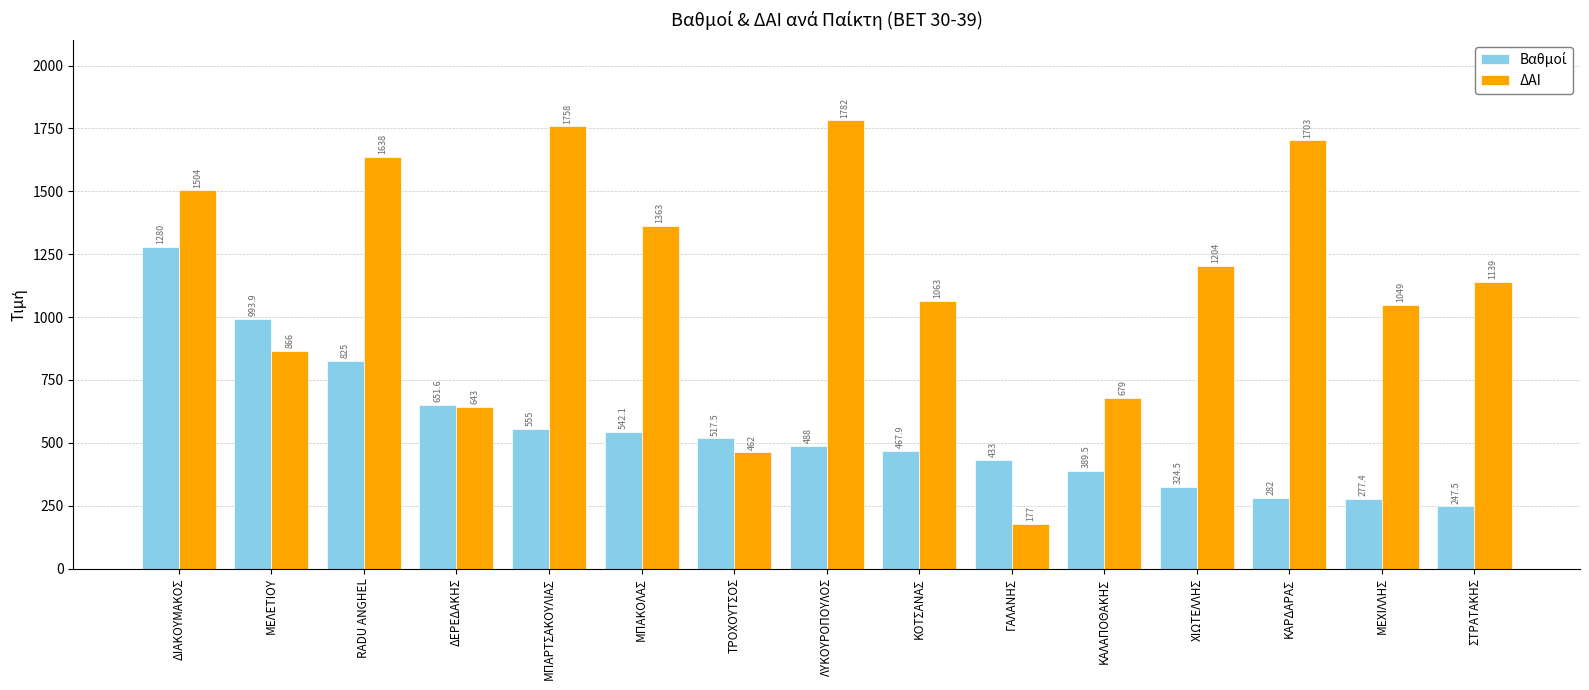

List the labels in order of ΔΑΙ value, smallest first.

ΓΑΛΑΝΗΣ, ΤΡΟΧΟΥΤΣΟΣ, ΔΕΡΕΔΑΚΗΣ, ΚΑΛΑΠΟΘΑΚΗΣ, ΜΕΛΕΤΙΟΥ, ΜΕΧΙΛΛΗΣ, ΚΟΤΣΑΝΑΣ, ΣΤΡΑΤΑΚΗΣ, ΧΙΩΤΕΛΛΗΣ, ΜΠΑΚΟΛΑΣ, ΔΙΑΚΟΥΜΑΚΟΣ, RADU ANGHEL, ΚΑΡΔΑΡΑΣ, ΜΠΑΡΤΣΑΚΟΥΛΙΑΣ, ΛΥΚΟΥΡΟΠΟΥΛΟΣ